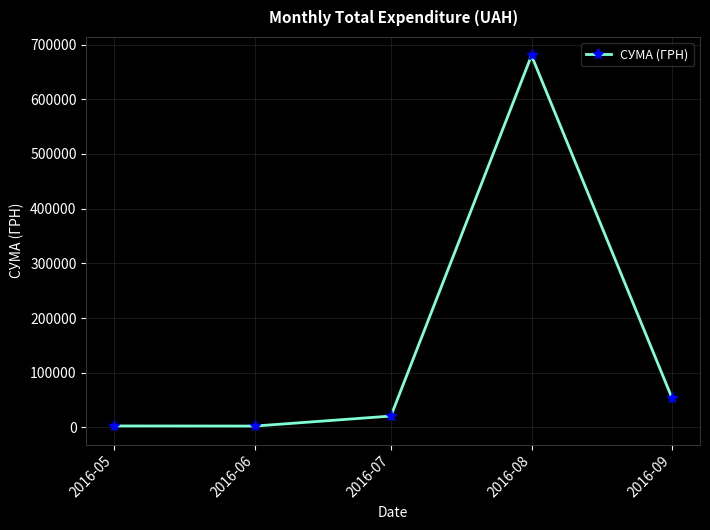

What is the sum of all values?

759086.0